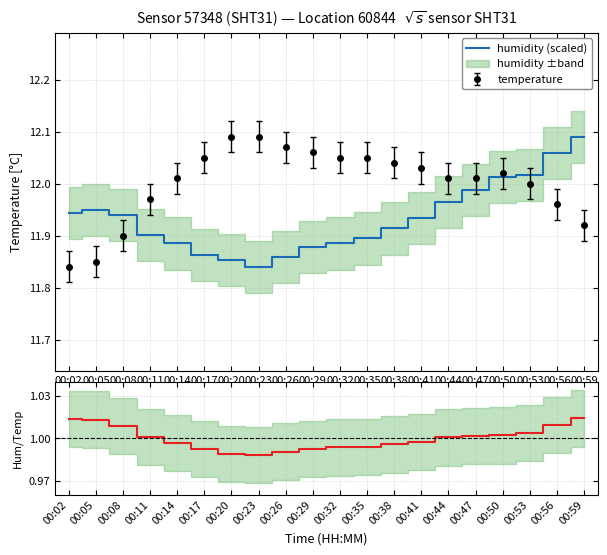

The humidity (scaled) series shows 19.0 at 00:29. True or false?

False